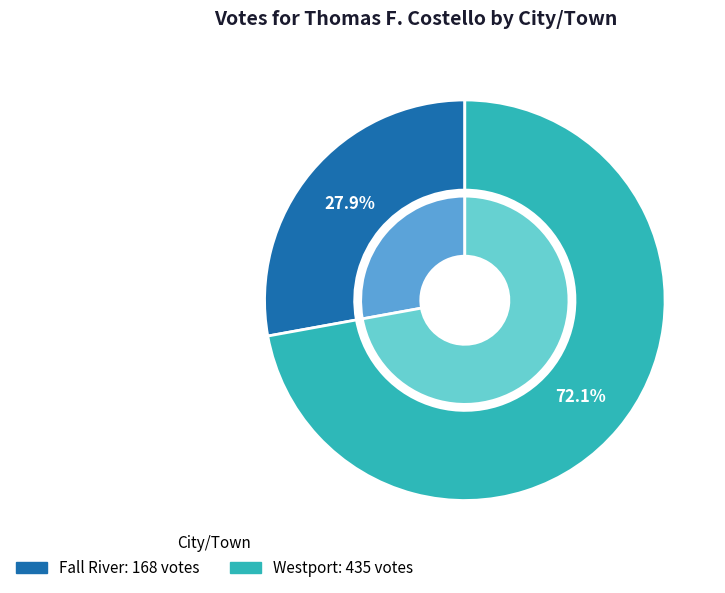

Is it true that Westport is 81% of the pie?

False